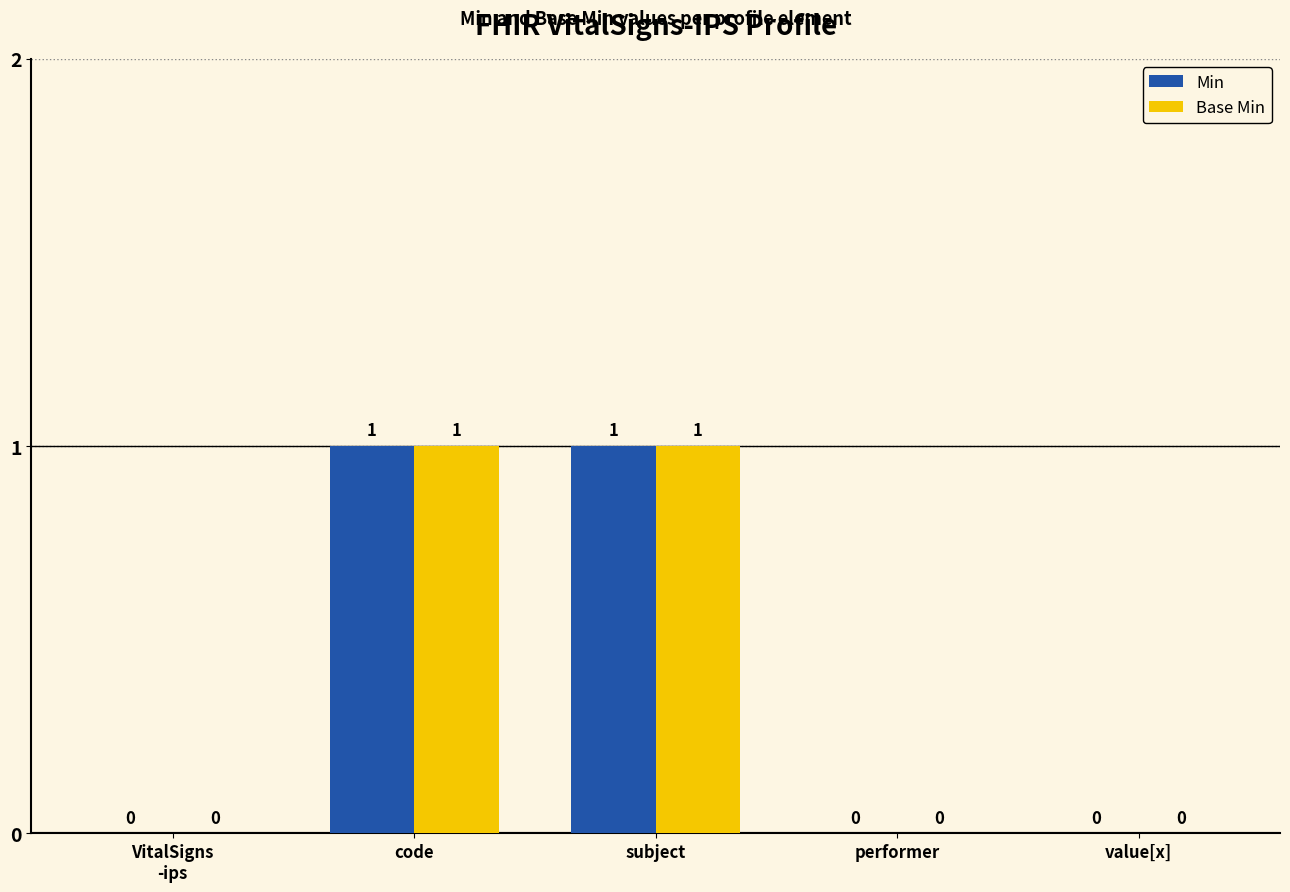

How many values in the Min series exceed 0?

2